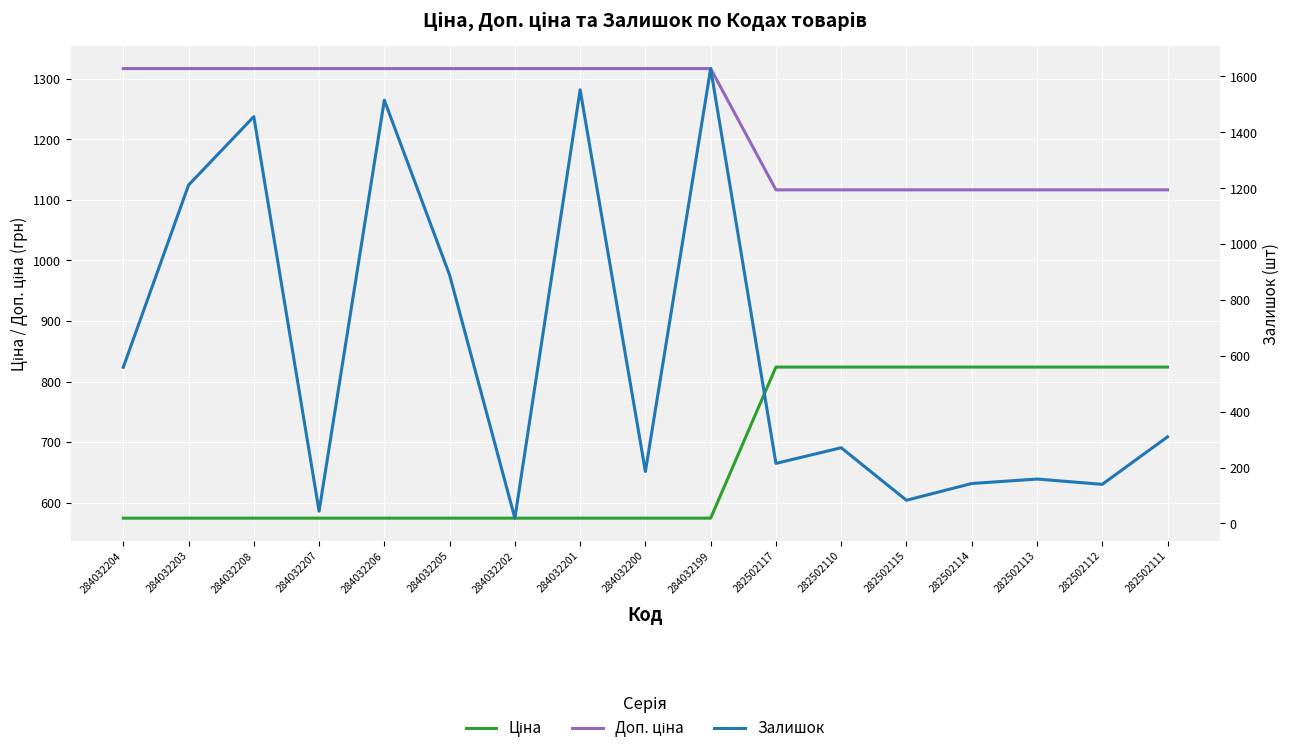

What is the approximate value of Доп. ціна at 282502117?

1116.5